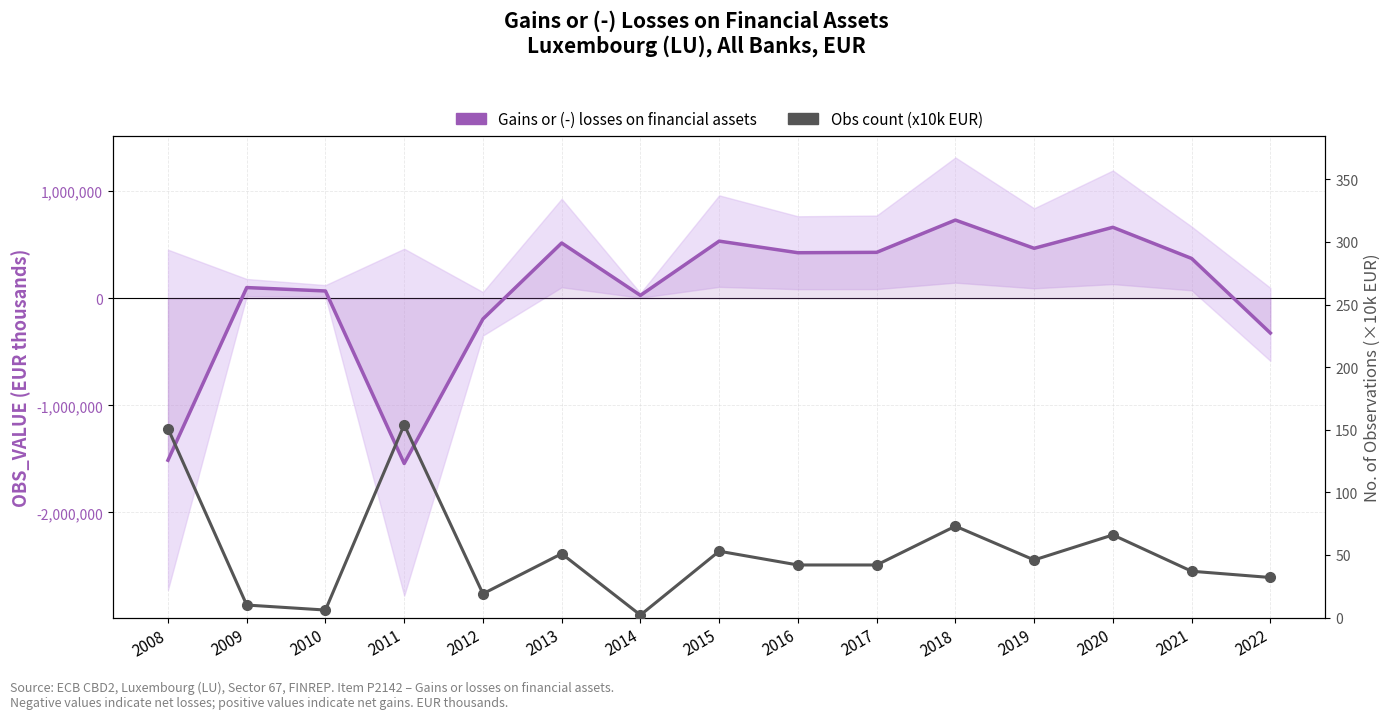

At which category is the sum across all series the highest?

2018